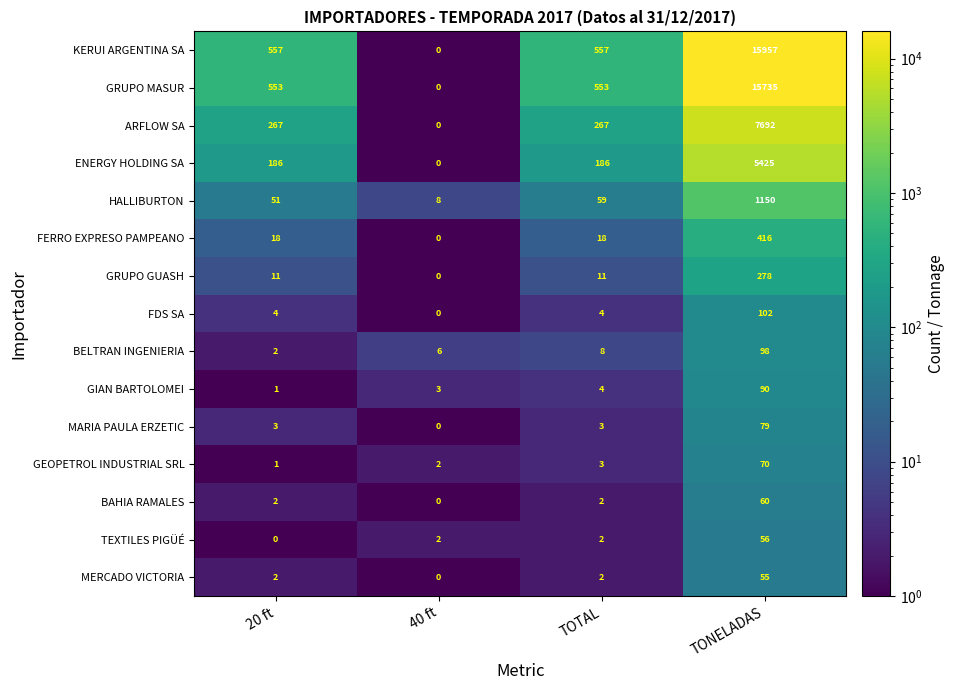

At which category is the sum across all series the highest?

TONELADAS